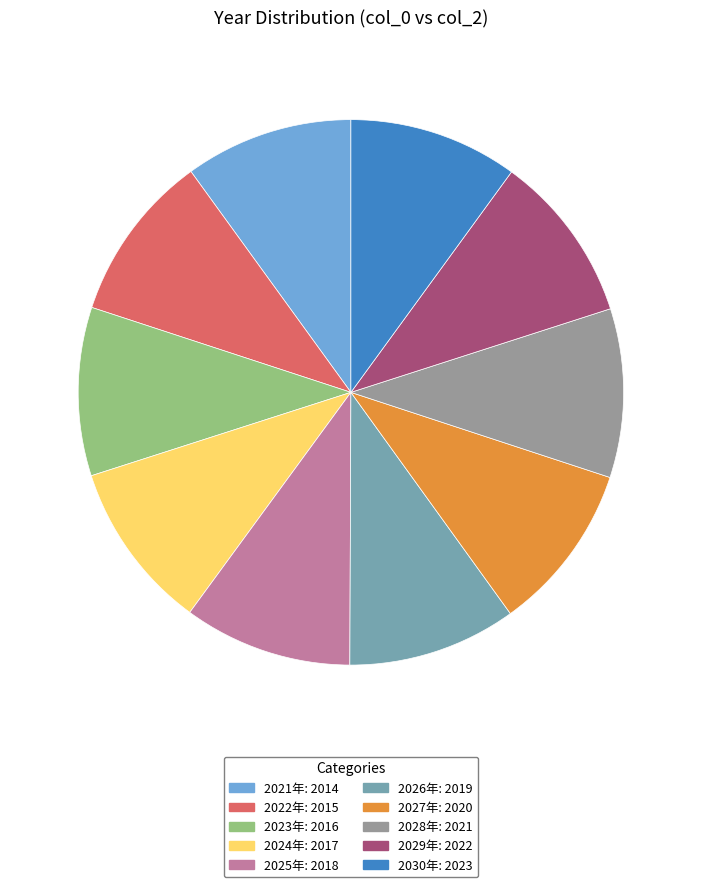

How many slices are in this pie chart?

10